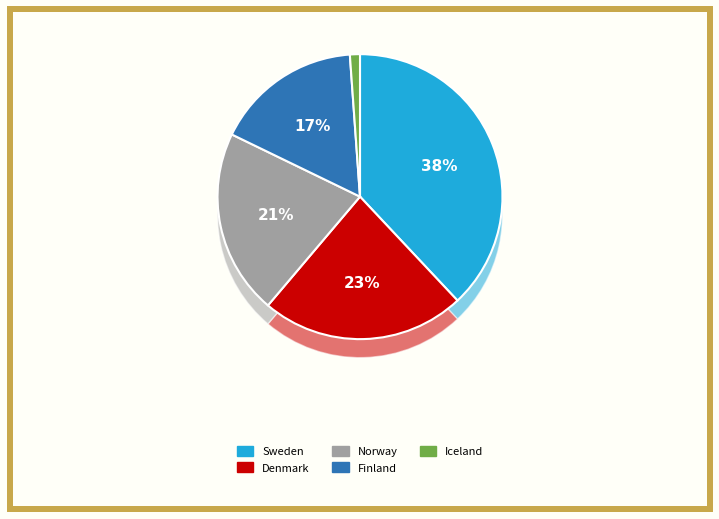

Does Norway account for over 50% of the chart?

No